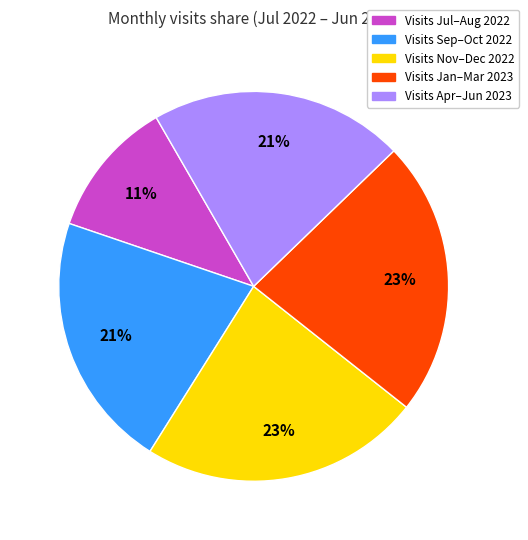

The Visits Apr–Jun 2023 slice represents 27% of the pie. True or false?

False